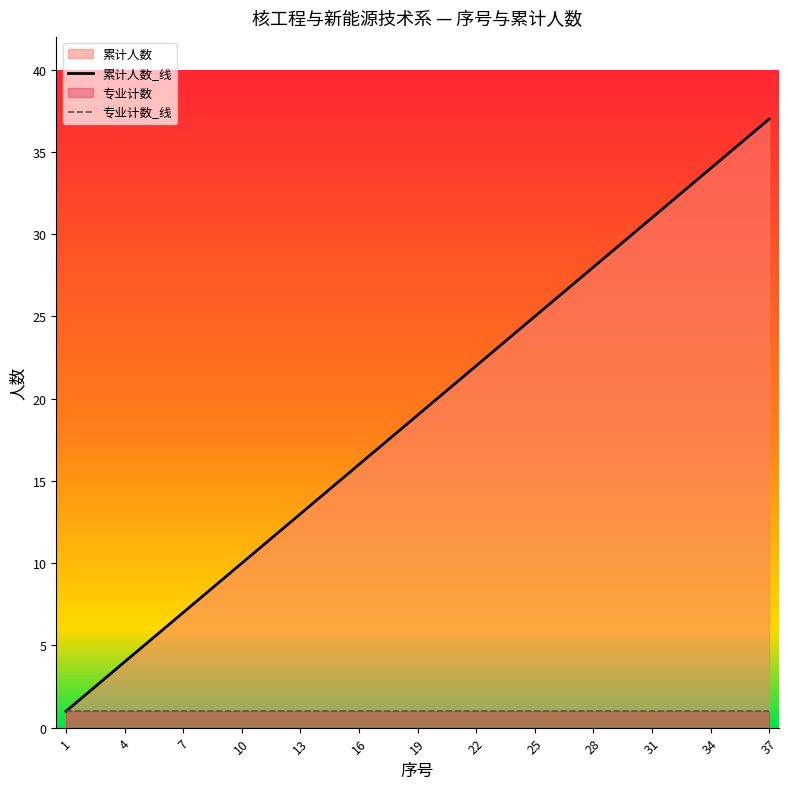

What is the greatest value displayed?

37